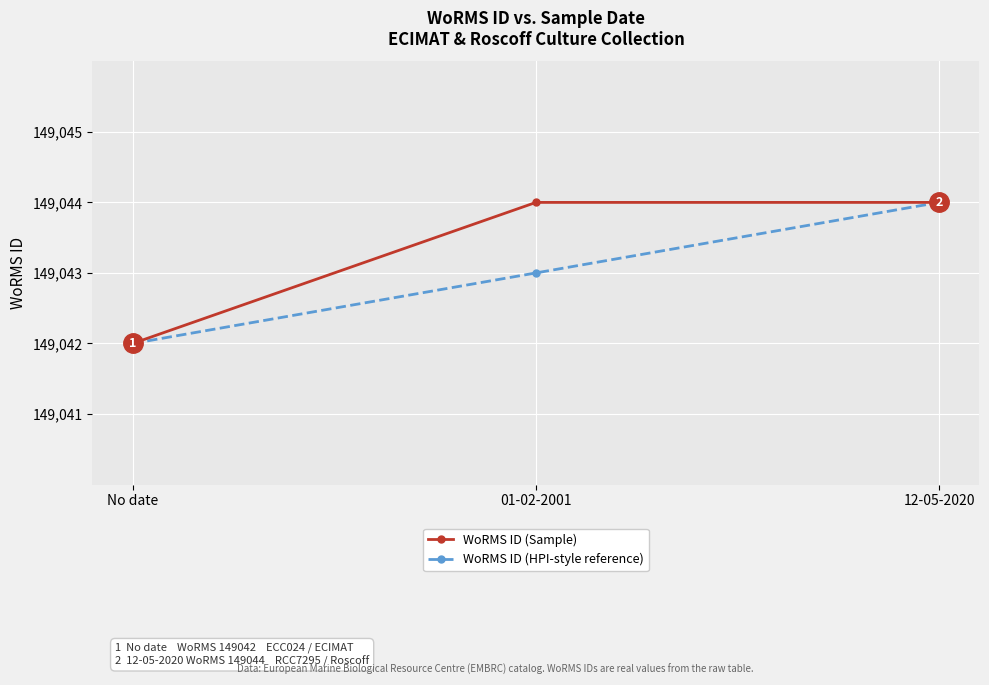

What is the greatest value displayed?

149044